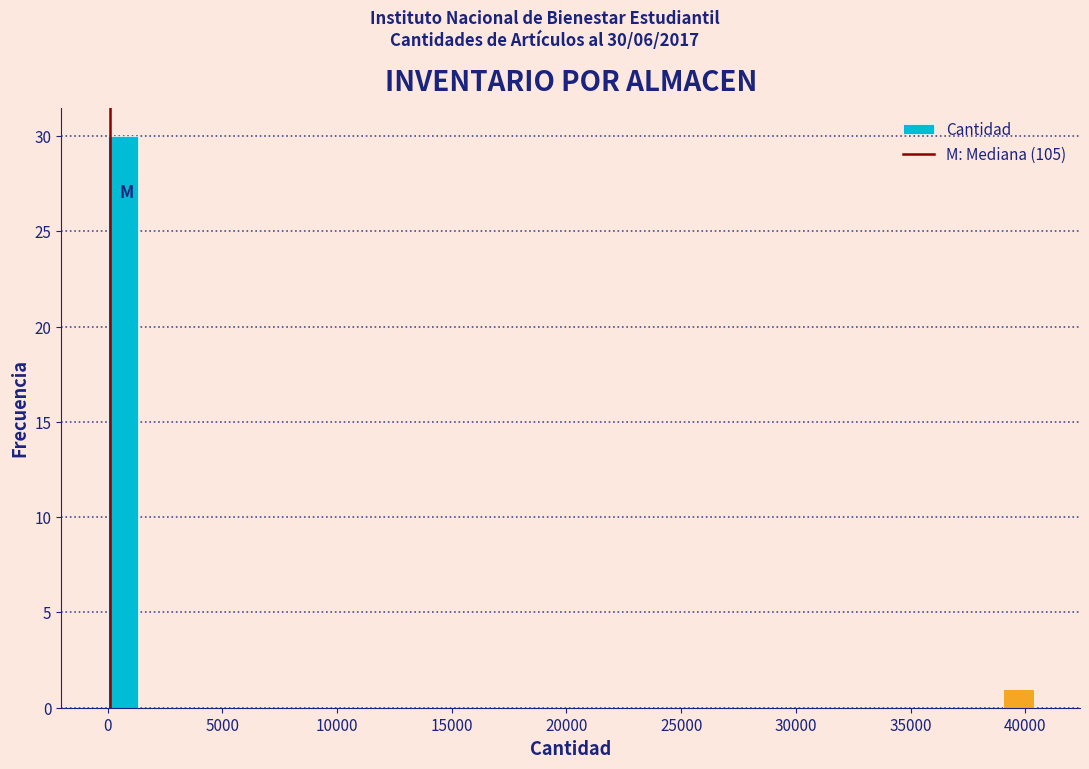

Around what value on the x-axis is the tallest bar? Give the approximate position of its centre, as read against the axis.

500